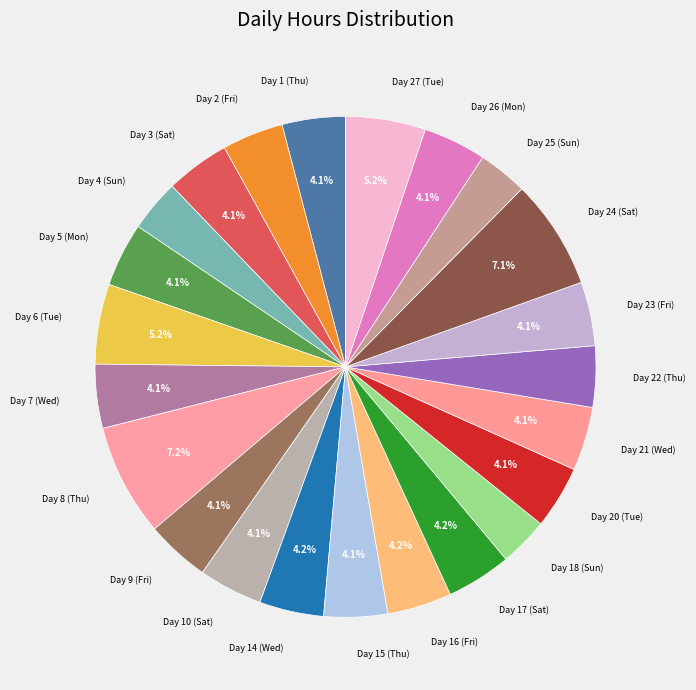

To the nearest percent, what is the combined percentage of Day 15 (Thu) and Day 6 (Tue)?

9%